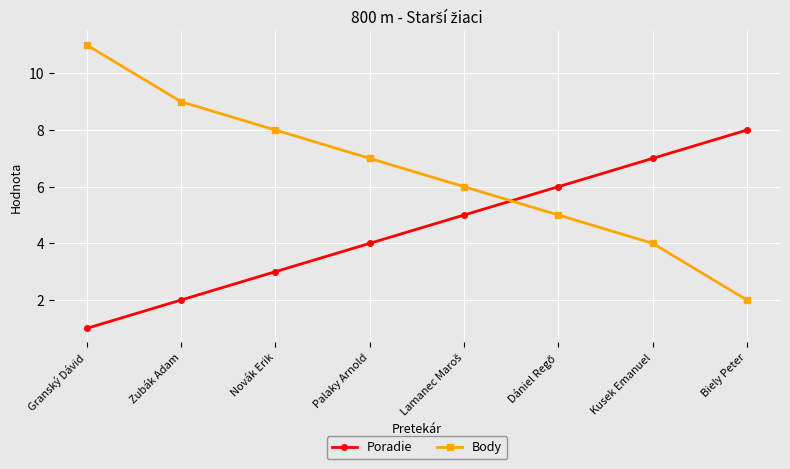

The value of Body at Palaky Arnold is 7. True or false?

True